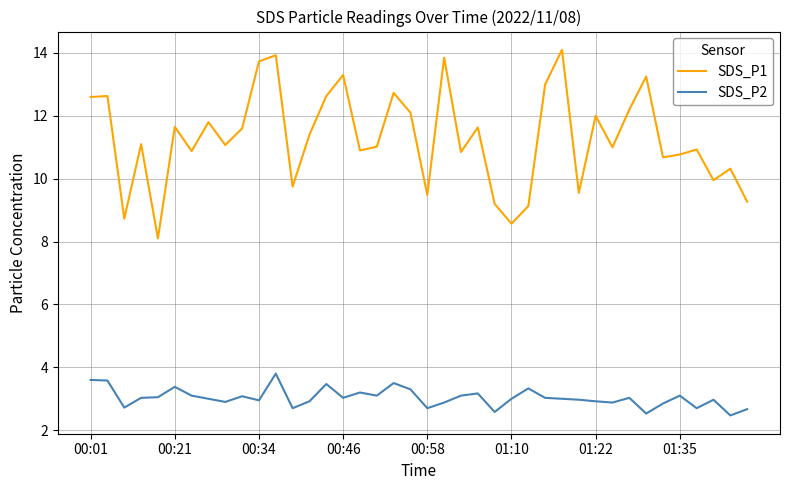

How many lines are shown in the chart?

2